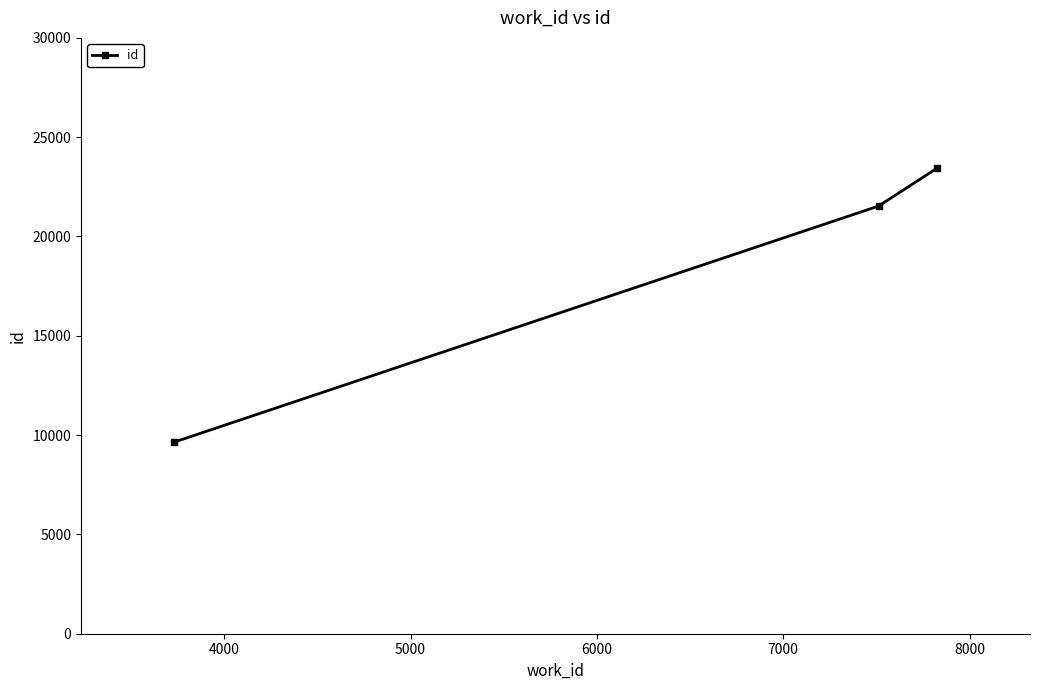

Does the chart display data point markers on the line(s)?

Yes